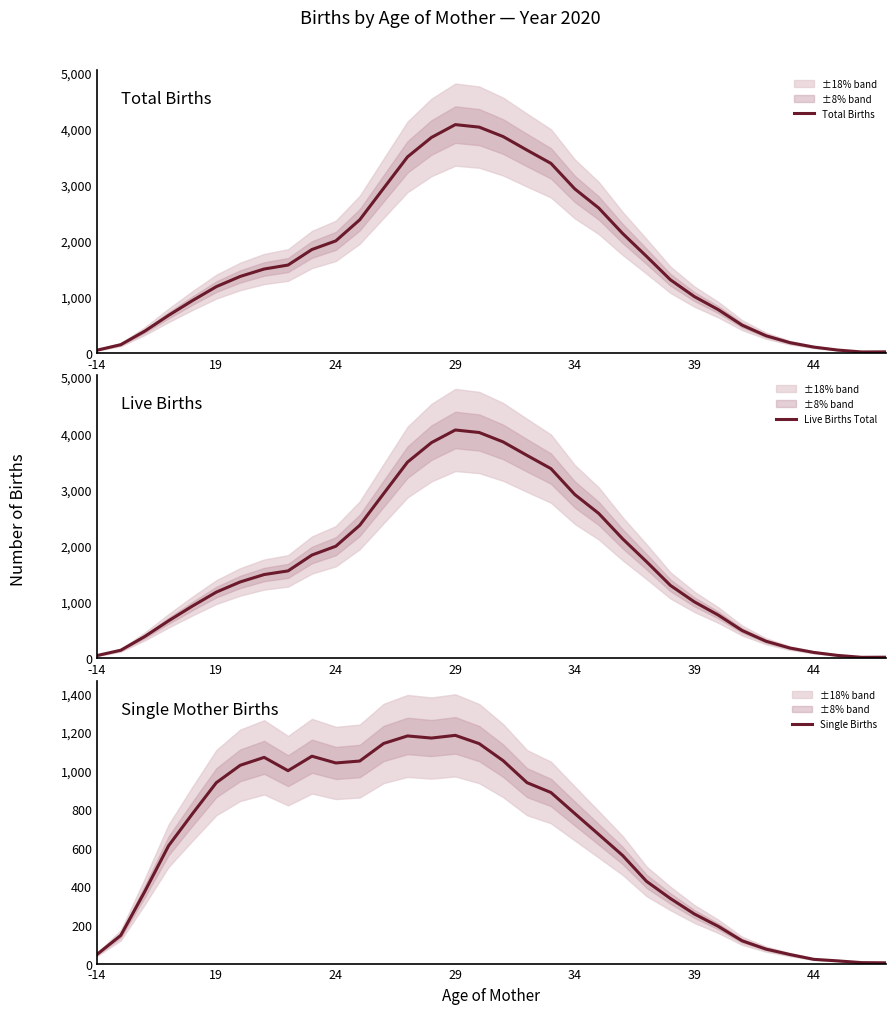

Which category has the highest value in the Total Births series?

29